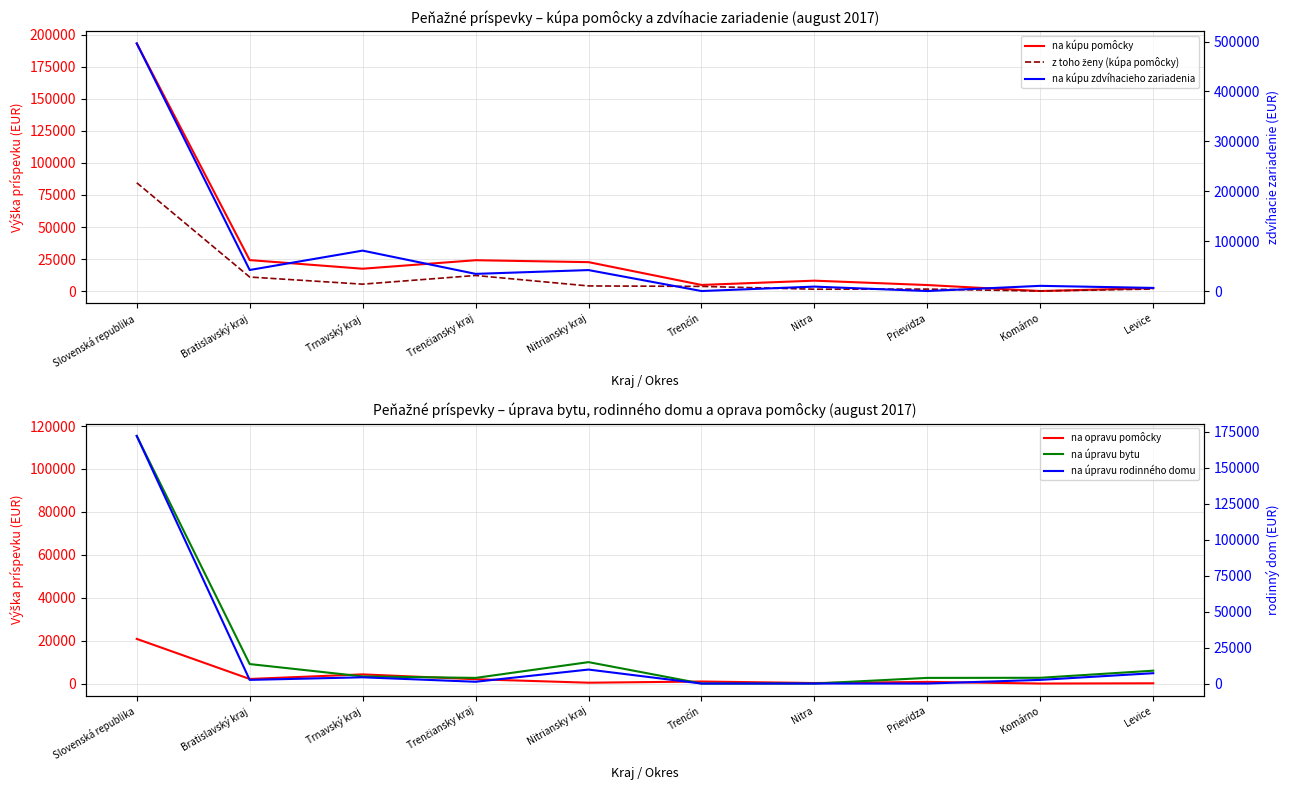

Where is the first local maximum for na opravu pomôcky?

Trnavský kraj